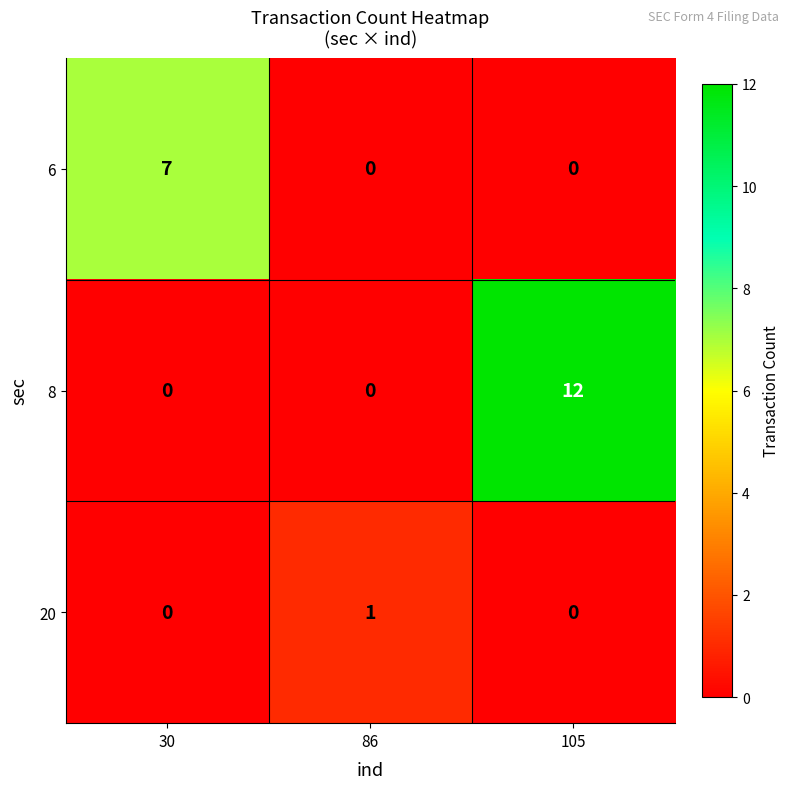

What is the greatest value displayed?

12